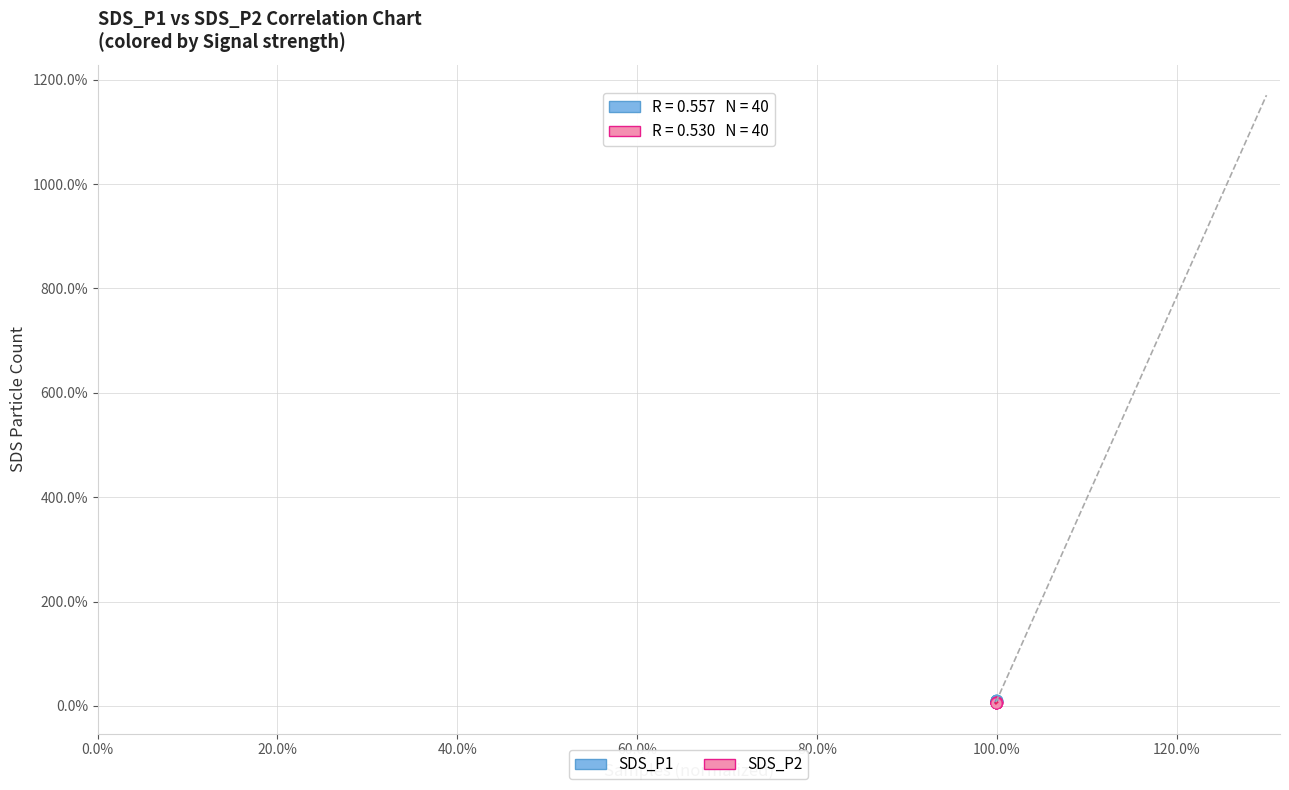

What are all the series names shown in the legend?

SDS_P1, SDS_P2